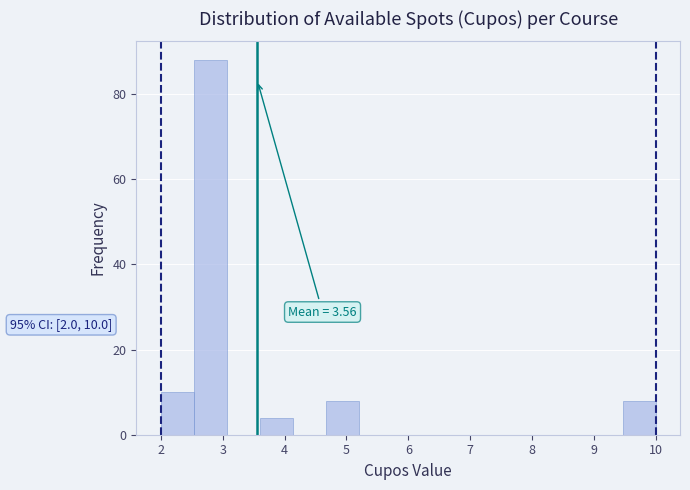

Over which range of the x-axis is the bar tallest?

2.5 to 3.1